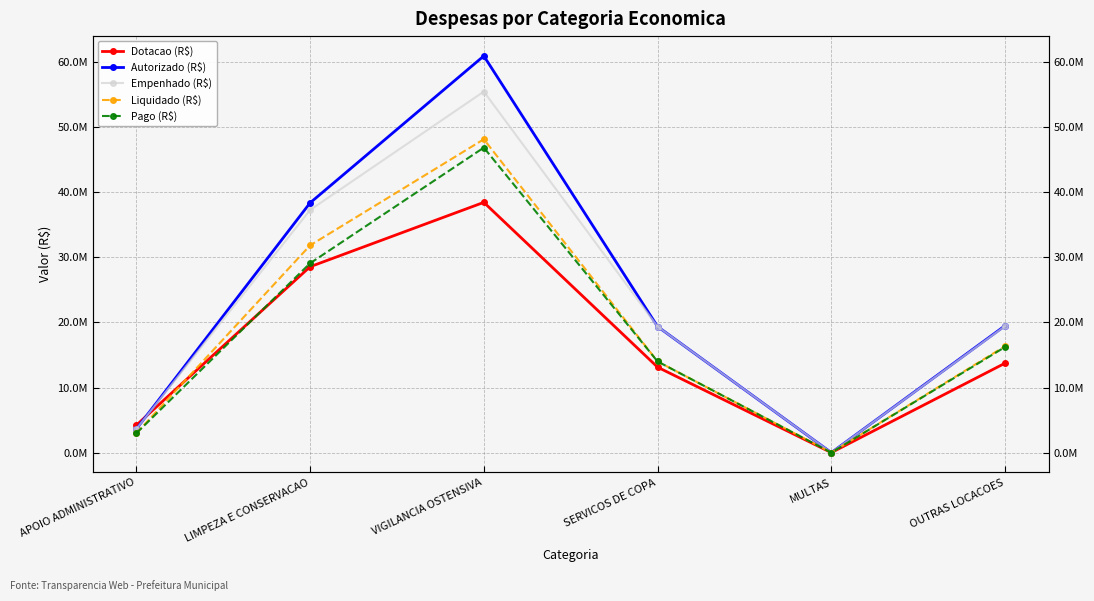

What is the total value across all series at SERVICOS DE COPA?

79883157.9